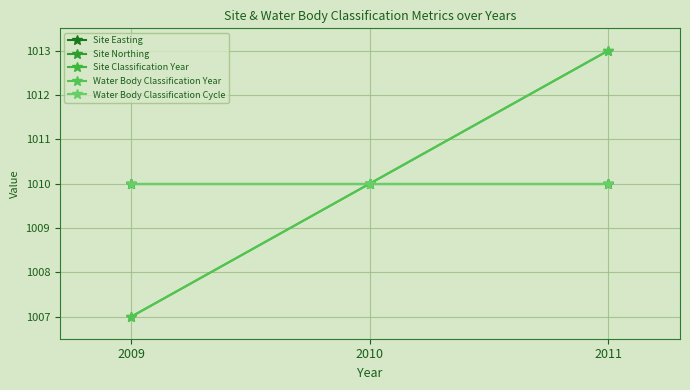

What value does the Water Body Classification Year series have at 2010?

1010